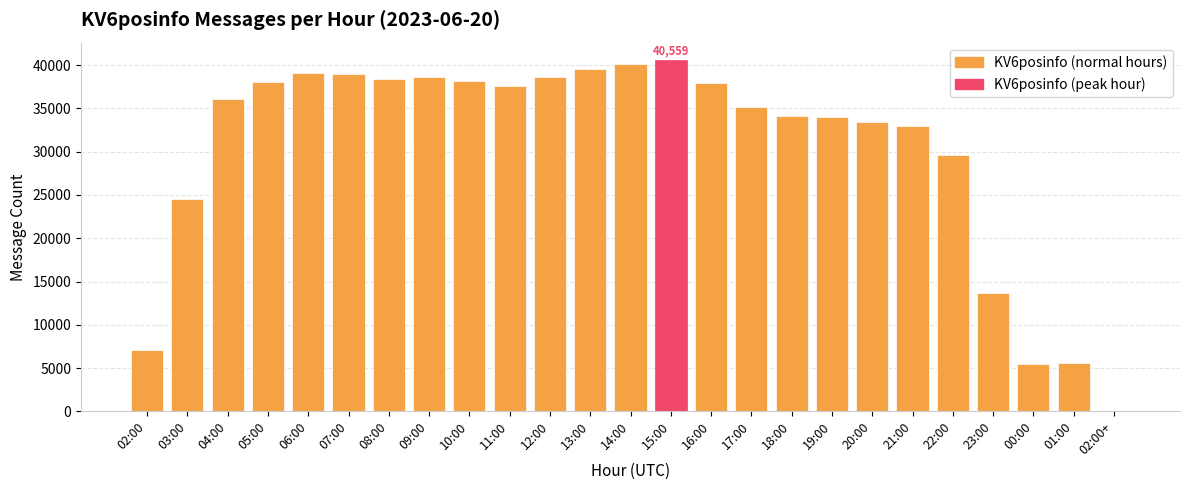

What is the difference between the values at 17:00 and 22:00?

5486